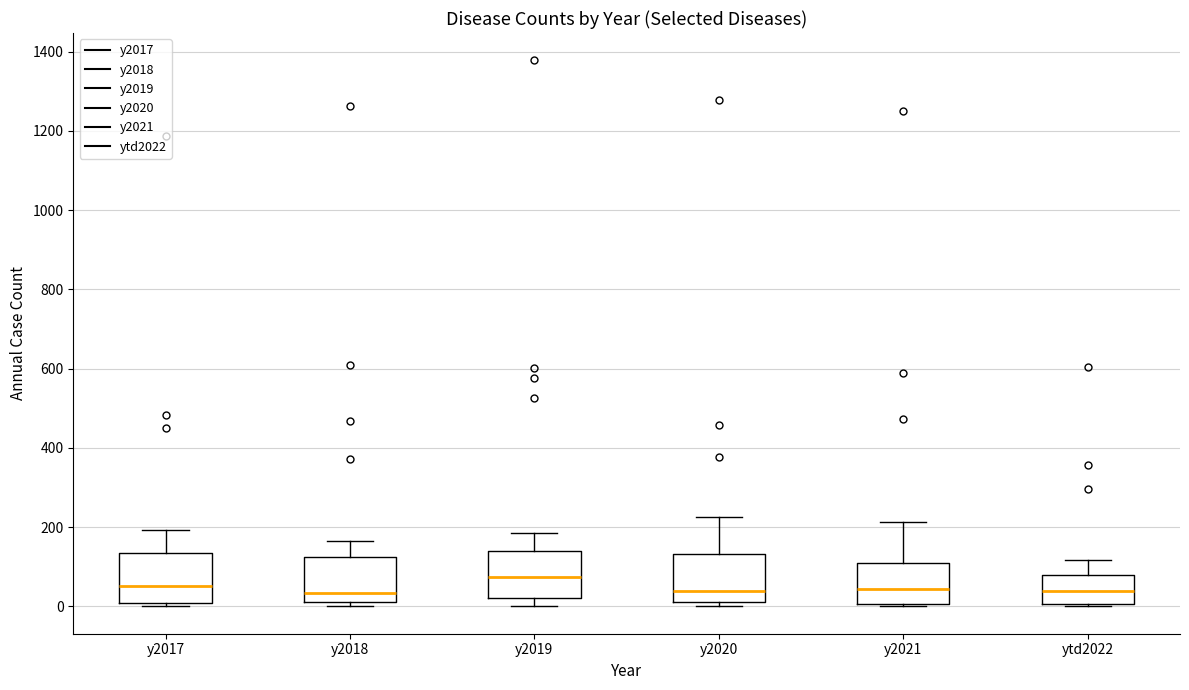

Reading left to right, read every box against the y-axis: the position of its median line, the range the box covers, and the ends of its whiskers. The values are not printed on the chart, so give them approximately, as read against the axis.

y2017: median 60, box 0 to 140, whiskers 0 (just below the box's lower edge) to 200
y2018: median 40, box 20 to 120, whiskers 0 to 160
y2019: median 80, box 20 to 140, whiskers 0 to 180
y2020: median 40, box 20 to 140, whiskers 0 to 220
y2021: median 40, box 0 to 120, whiskers 0 (just below the box's lower edge) to 220
ytd2022: median 40, box 0 to 80, whiskers 0 to 120